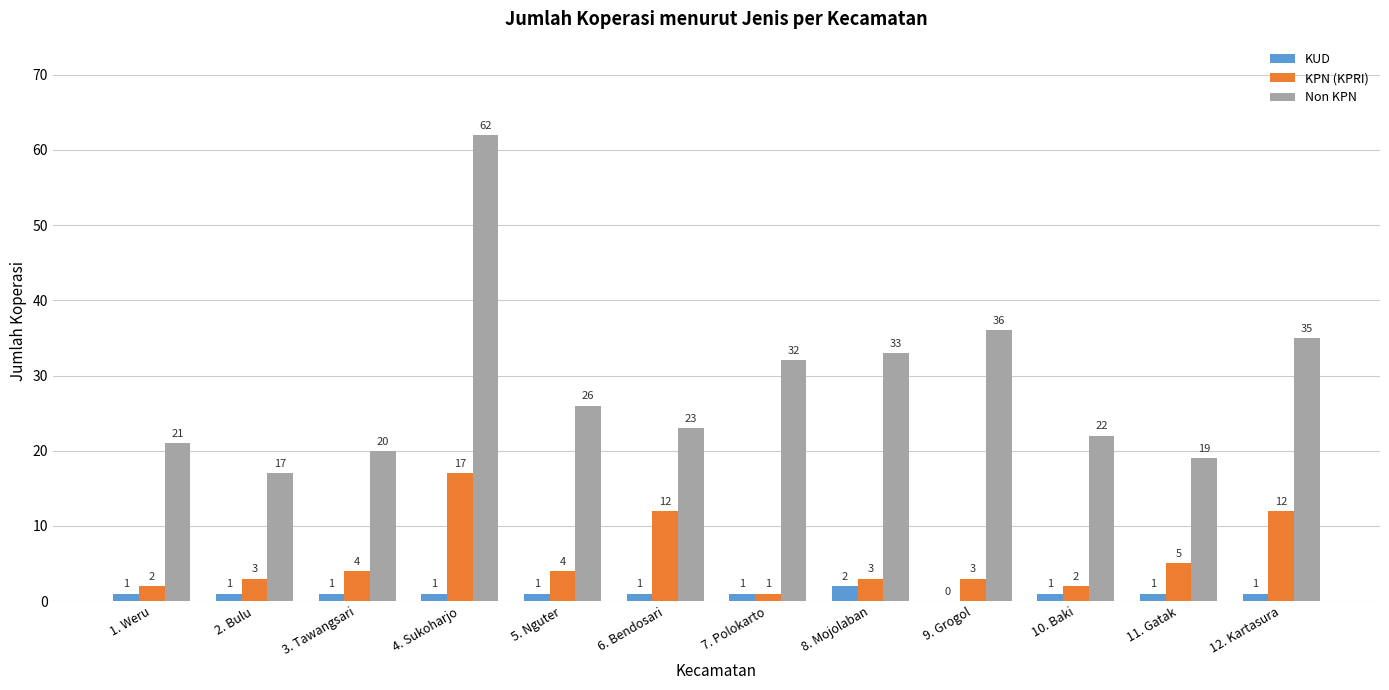

Reading left to right, what are all the values shown in this chart?

KUD: 1	1	1	1	1	1	1	2	0	1	1	1
KPN (KPRI): 2	3	4	17	4	12	1	3	3	2	5	12
Non KPN: 21	17	20	62	26	23	32	33	36	22	19	35